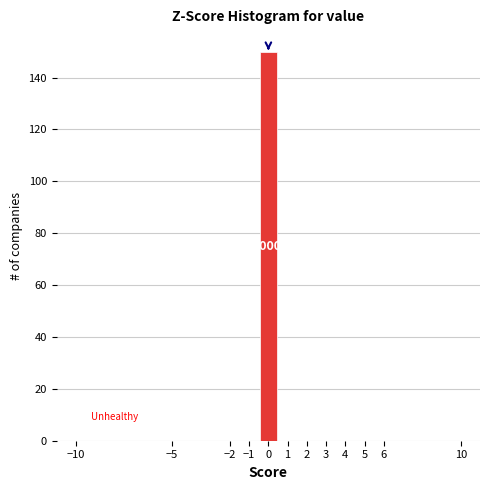

Over which range of the x-axis is the bar tallest?

-0.5 to 0.5